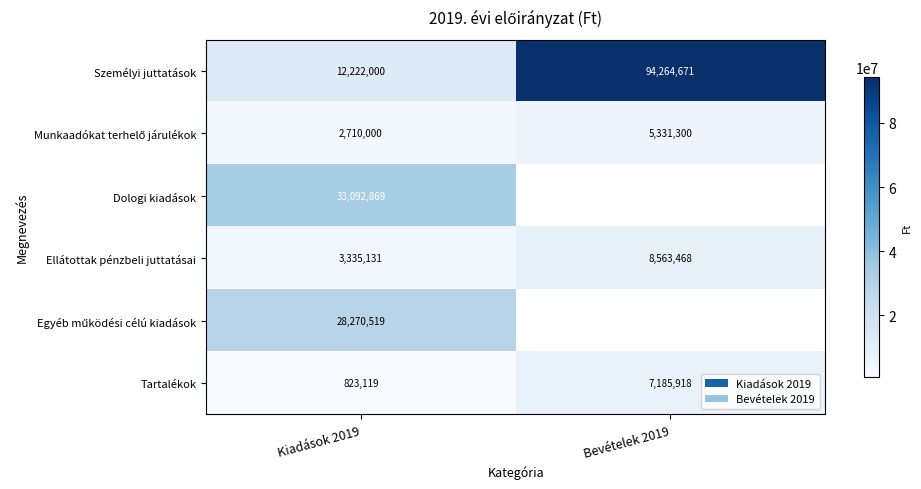

The Személyi juttatások series shows 12222000 at Kiadások 2019. True or false?

True